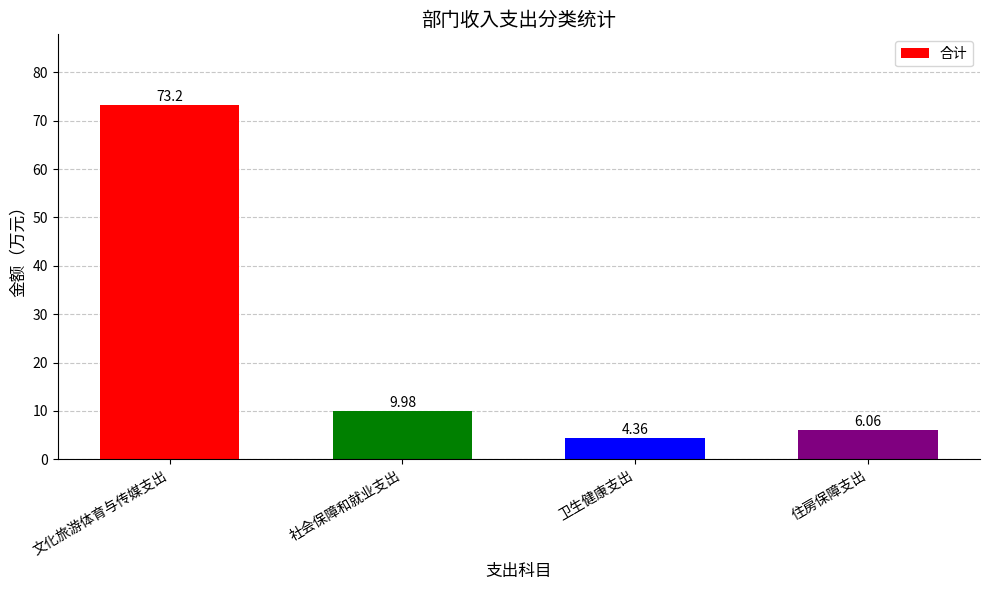

What is the difference between the maximum and minimum values?

68.8